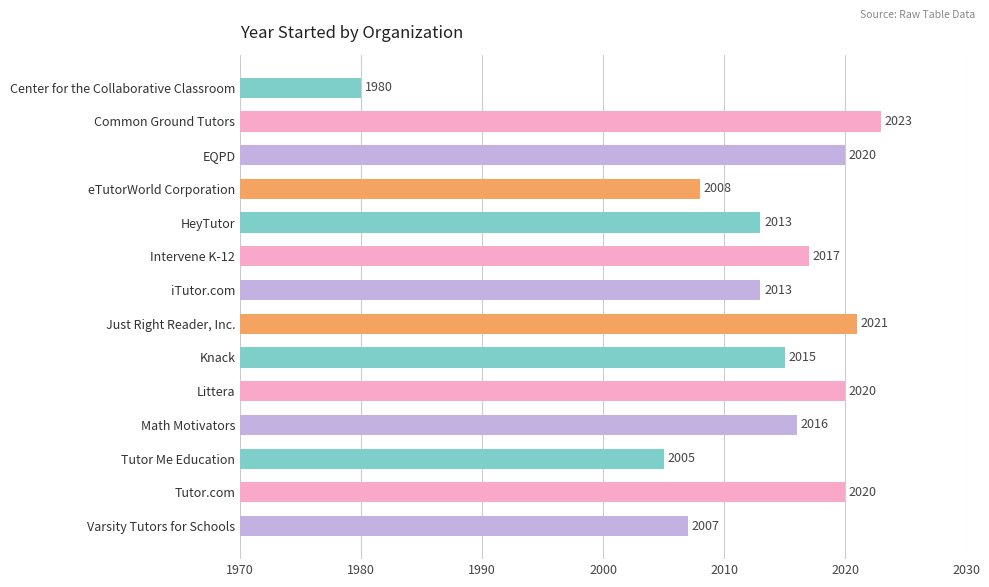

What is the average value?

2013